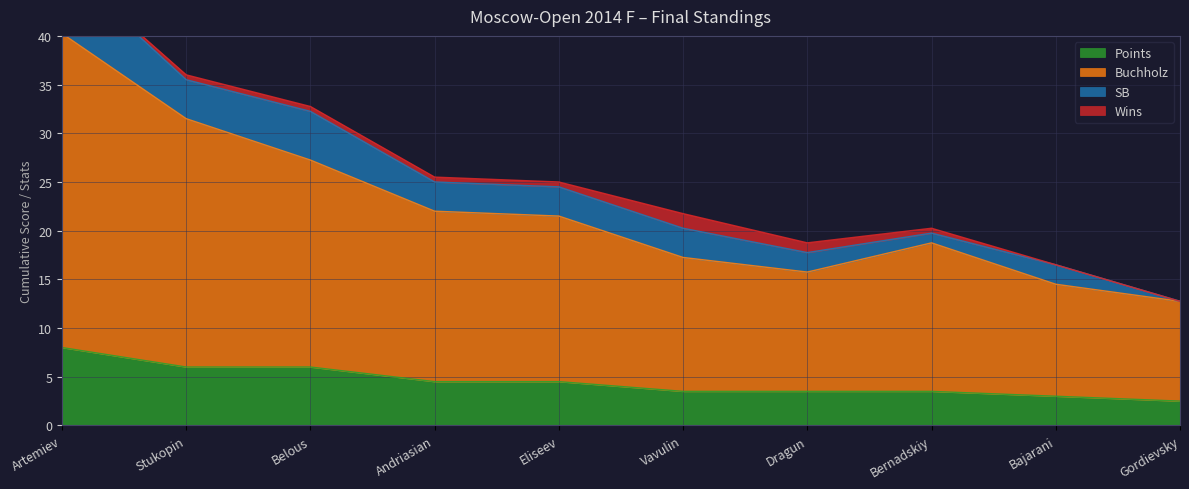

What is the label of the 9th point from the right?

Stukopin